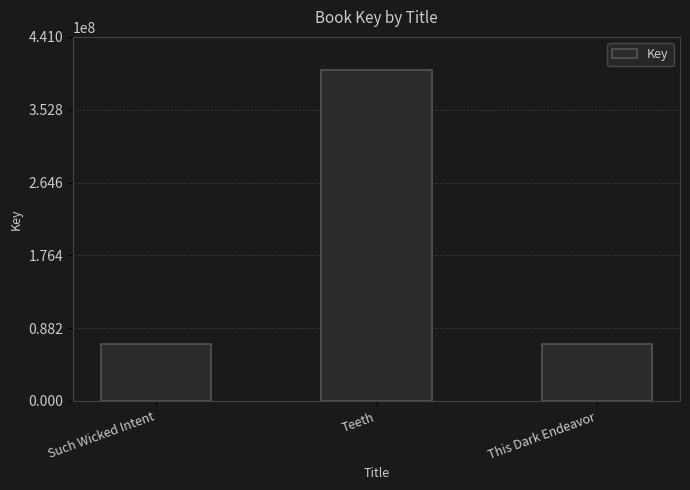

What is the difference between the maximum and minimum values?

332377285